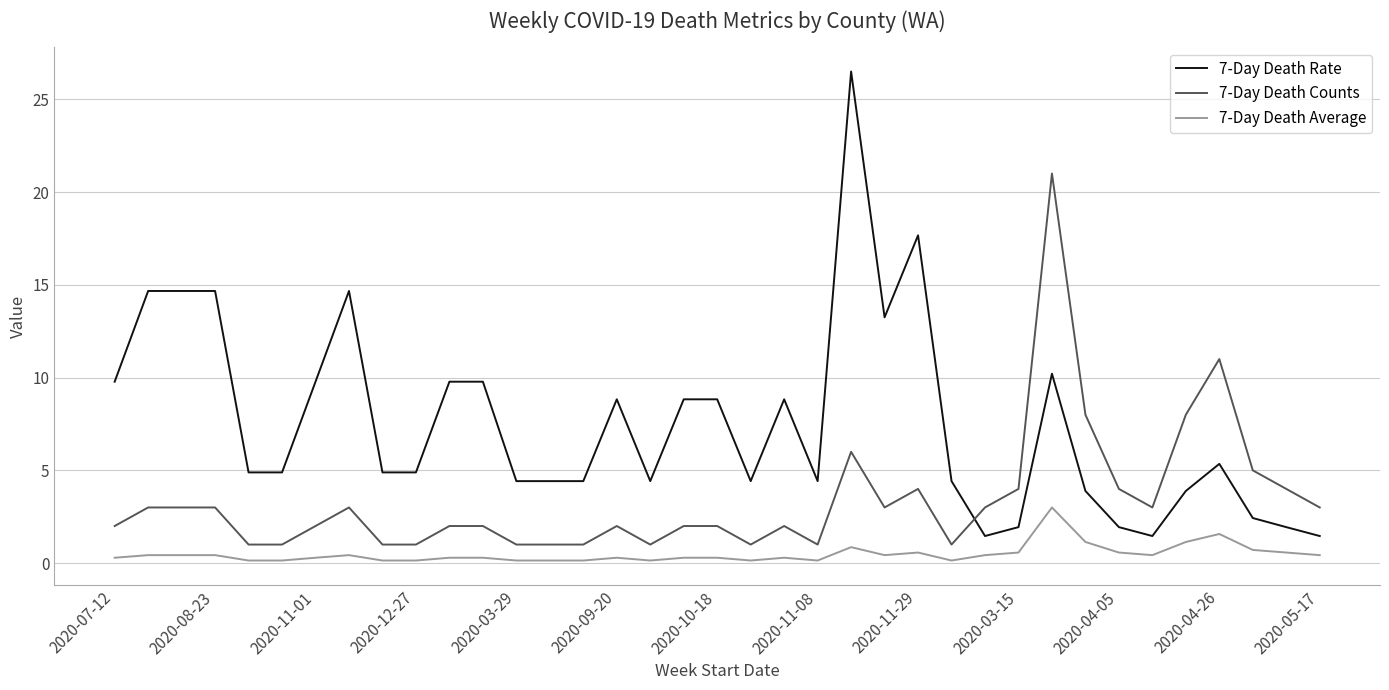

True or false: 7-Day Death Rate and 7-Day Death Average intersect in this chart.

False